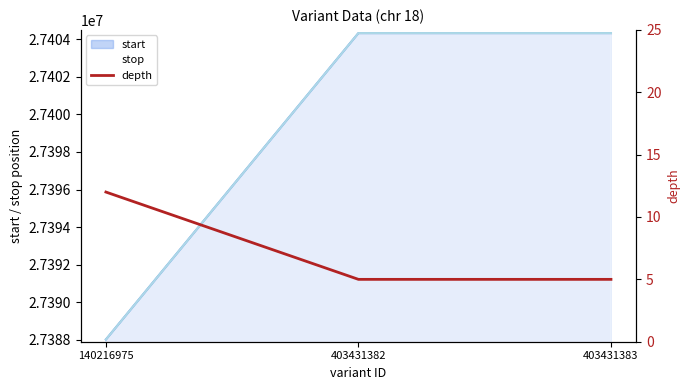

What is the sum of the values at 403431383 and 140216975?

17